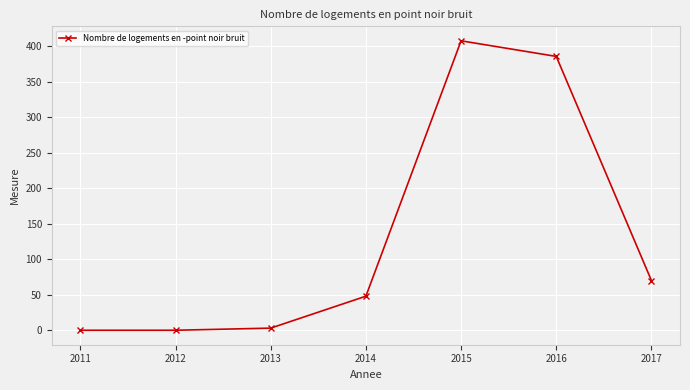

Is this an area chart (filled region under the line)?

No